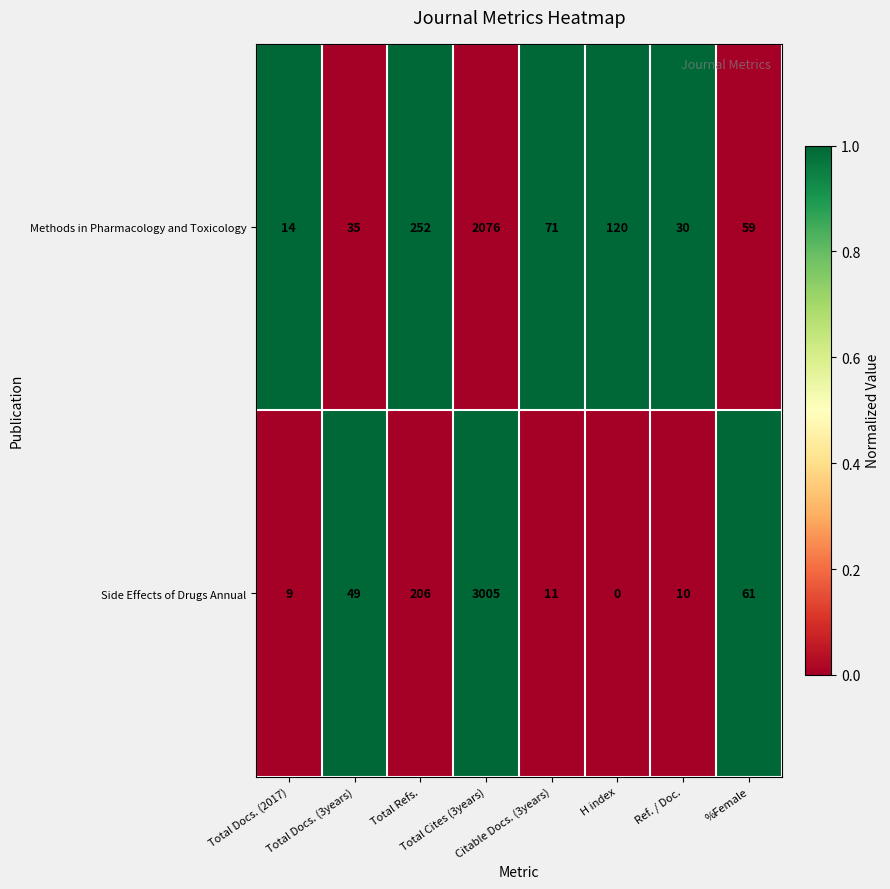

What is the spread (max minus min) of values at Total Docs. (3years)?

14